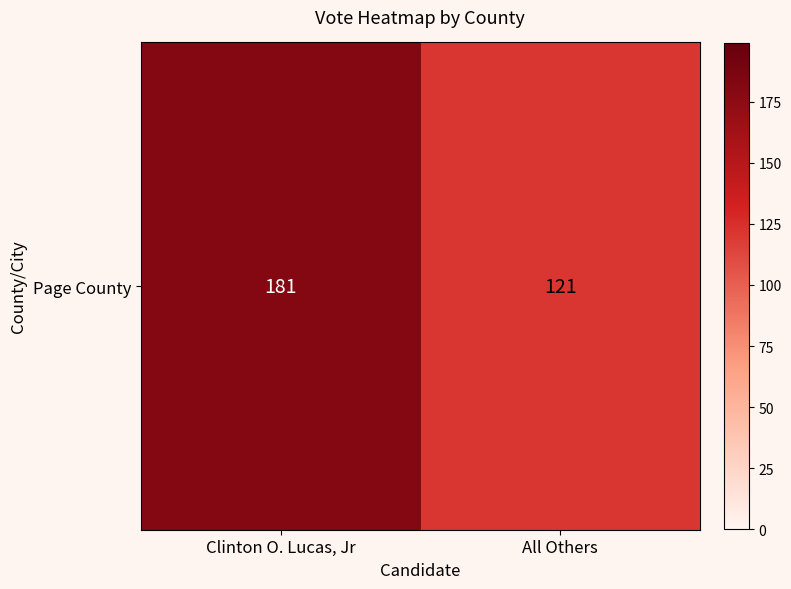

What is the minimum value shown in the chart?

121